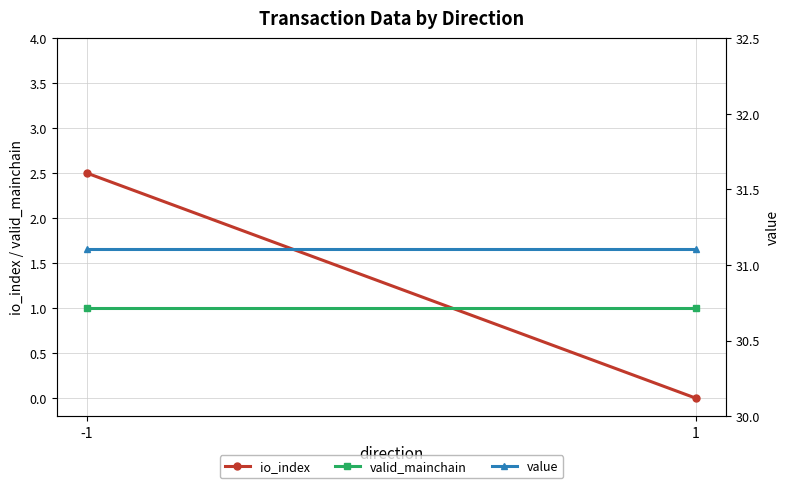

At 1, list the series in order from largest to smallest.

value, valid_mainchain, io_index